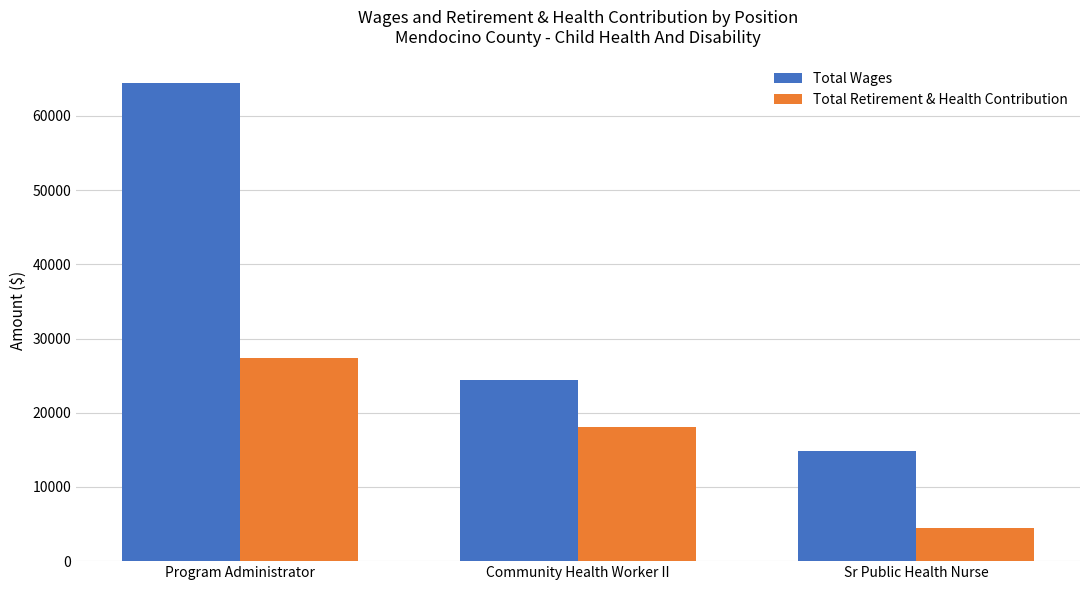

What is the sum of all Total Wages values?

103672